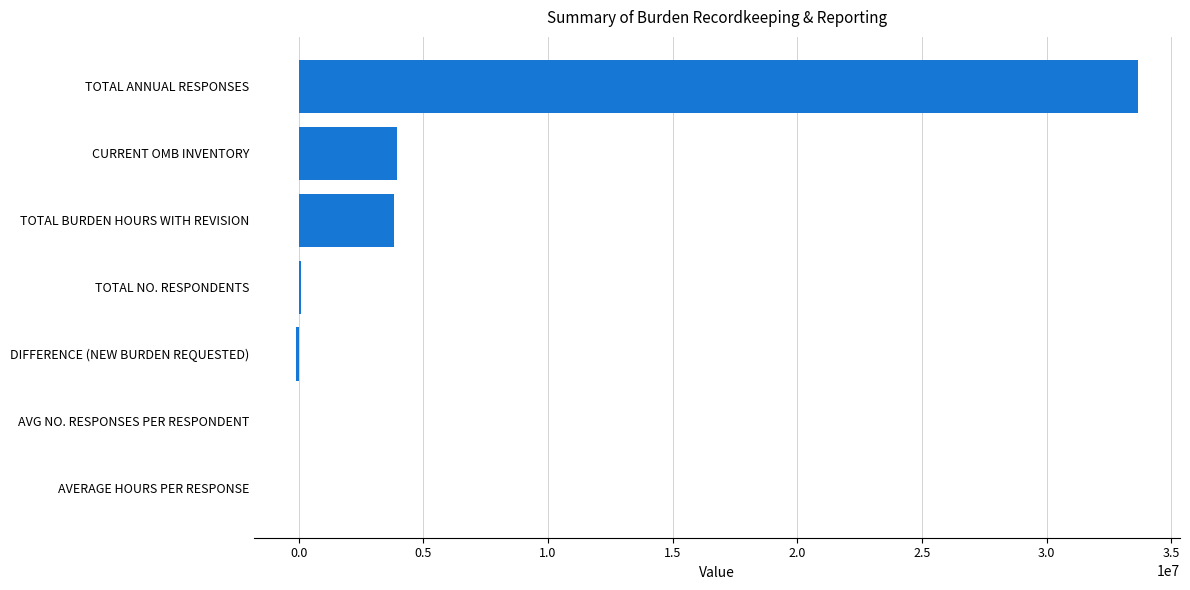

What is the sum of all values?

41408557.3